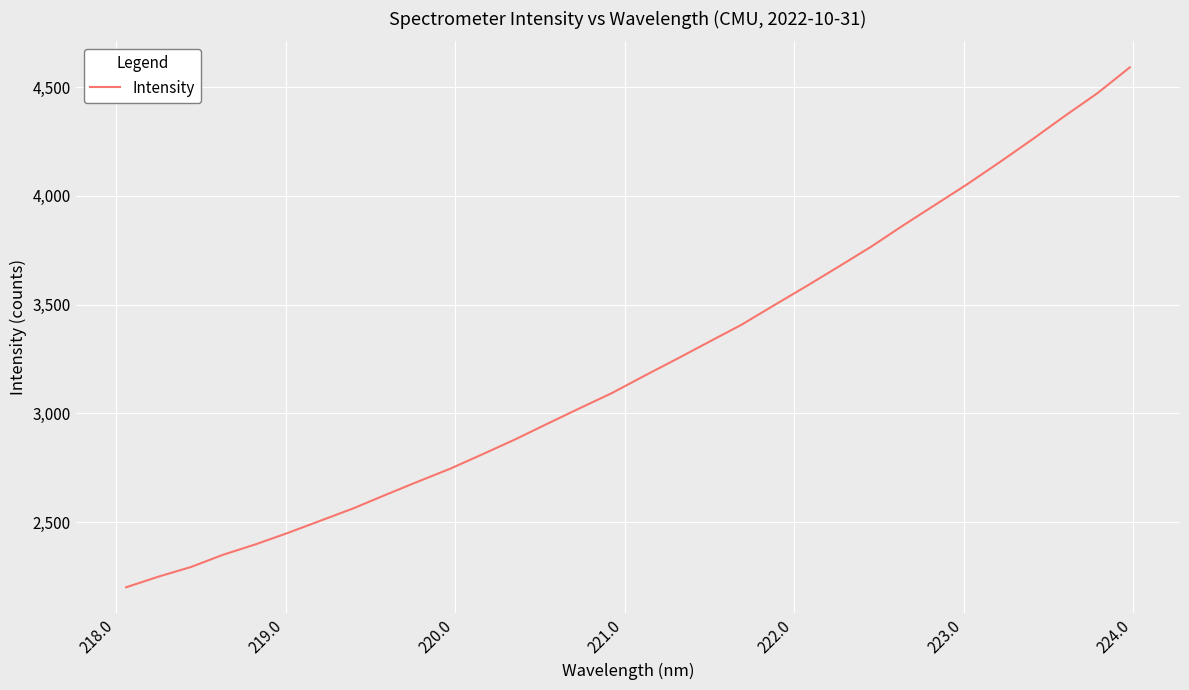

What is the greatest value displayed?

4590.9